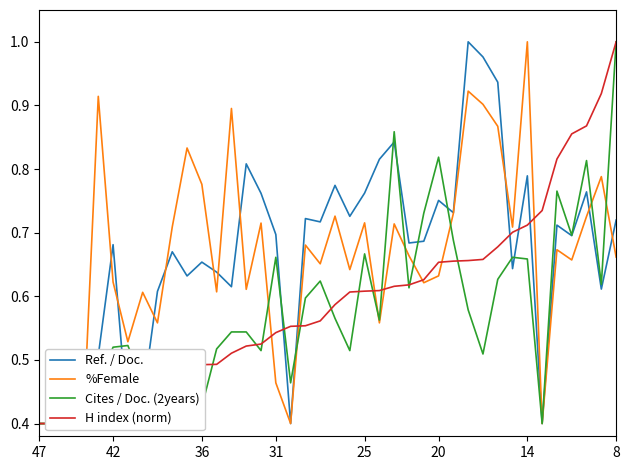

Reading right to left, what are all the values shown in this chart?

Ref. / Doc.: 0.7	0.6	0.8	0.7	0.7	0.4	0.8	0.6	0.9	1.0	1.0	0.7	0.8	0.7	0.7	0.8	0.8	0.8	0.7	0.8	0.7	0.7	0.4	0.7	0.8	0.8	0.6	0.6	0.7	0.6	0.7	0.6	0.4	0.4	0.7	0.5	0.4	0.4	0.4	0.4
%Female: 0.7	0.8	0.7	0.7	0.7	0.4	1.0	0.7	0.9	0.9	0.9	0.7	0.6	0.6	0.7	0.7	0.6	0.7	0.6	0.7	0.7	0.7	0.4	0.5	0.7	0.6	0.9	0.6	0.8	0.8	0.7	0.6	0.6	0.5	0.6	0.9	0.4	0.4	0.4	0.4
Cites / Doc. (2years): 1.0	0.6	0.8	0.7	0.8	0.4	0.7	0.7	0.6	0.5	0.6	0.7	0.8	0.7	0.6	0.9	0.6	0.7	0.5	0.6	0.6	0.6	0.5	0.7	0.5	0.5	0.5	0.5	0.4	0.5	0.5	0.5	0.5	0.5	0.5	0.5	0.4	0.4	0.4	0.4
H index (norm): 1.0	0.9	0.9	0.9	0.8	0.7	0.7	0.7	0.7	0.7	0.7	0.7	0.7	0.6	0.6	0.6	0.6	0.6	0.6	0.6	0.6	0.6	0.6	0.5	0.5	0.5	0.5	0.5	0.5	0.5	0.5	0.5	0.5	0.5	0.5	0.5	0.4	0.4	0.4	0.4